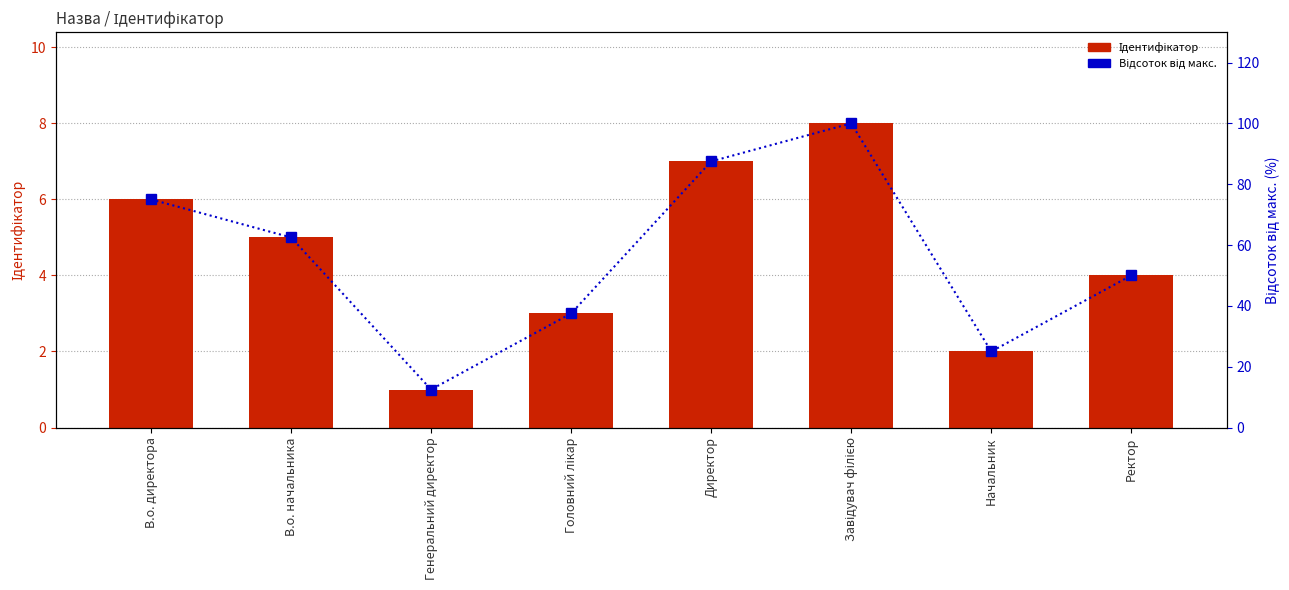

How many values in the Ідентифікатор series are below 5?

4